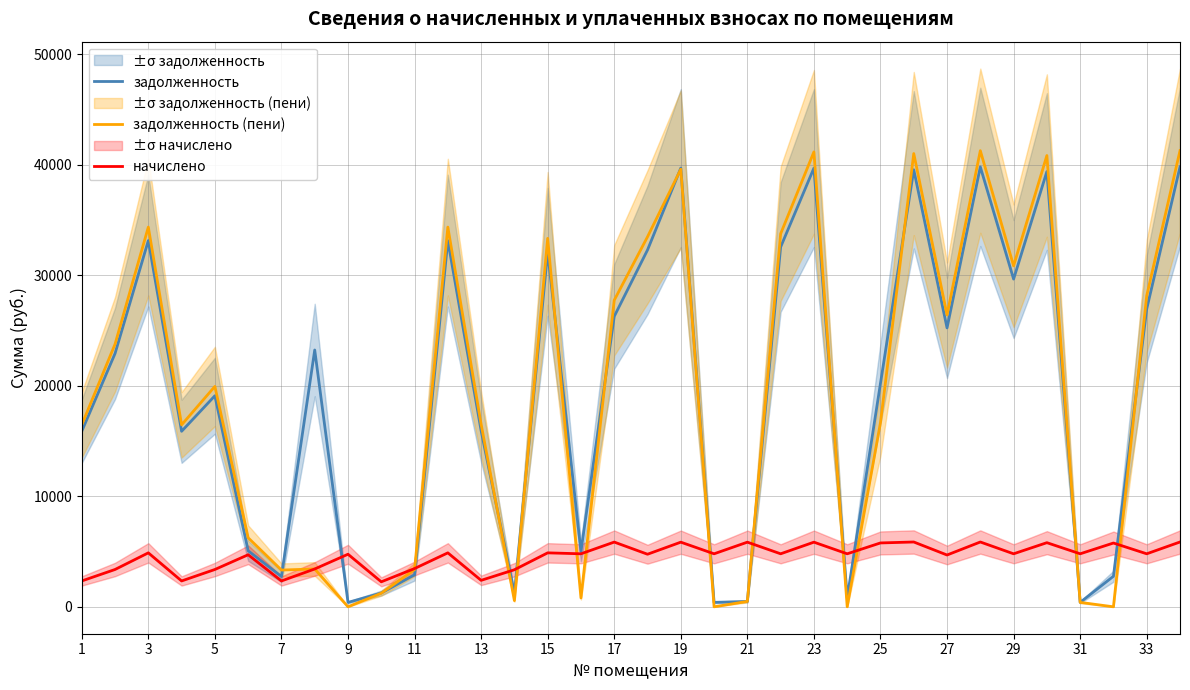

Count the number of categories in the chart.

34